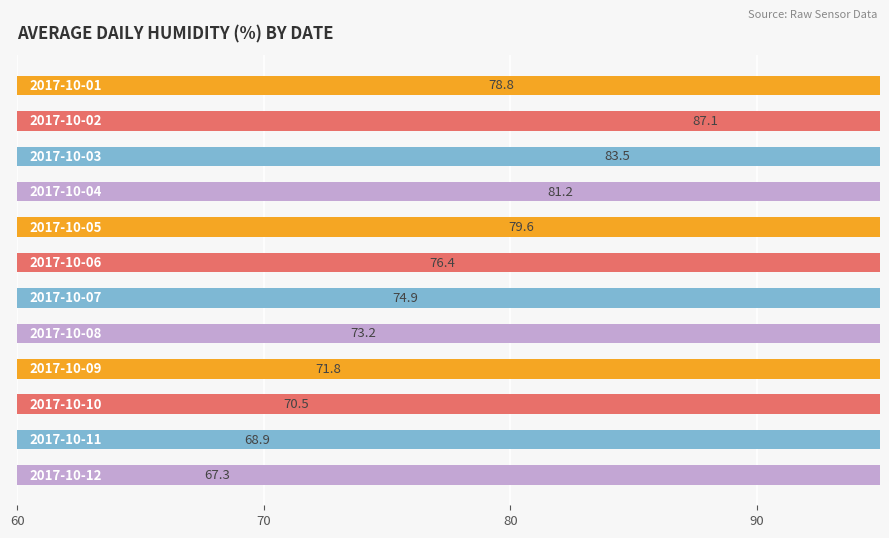

What is the average value?

76.1